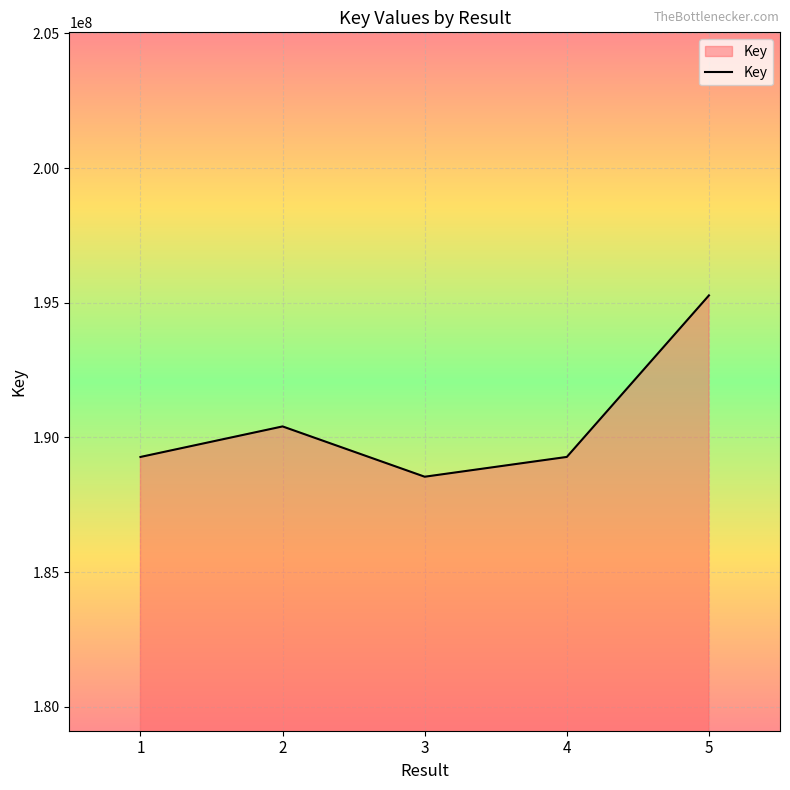

What is the change in value from 2 to 3?

-1866792